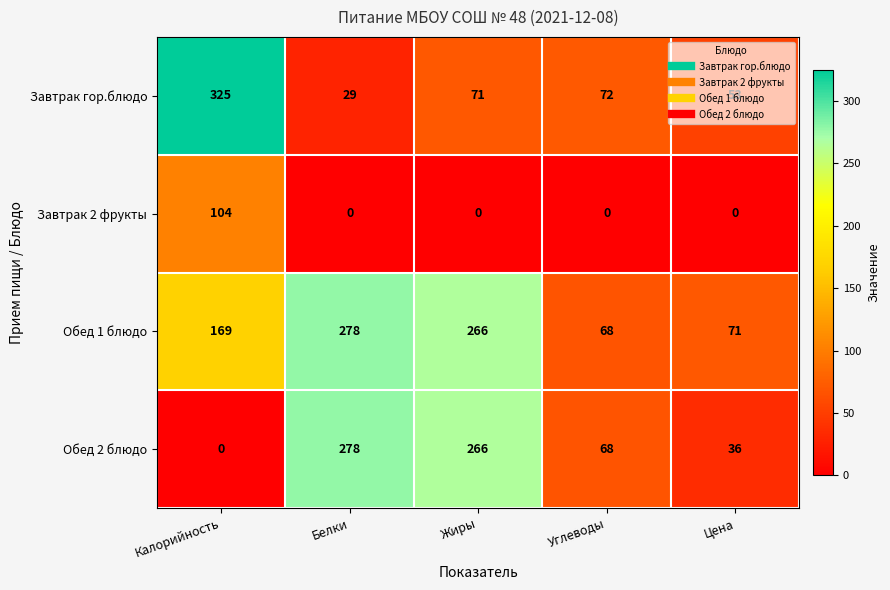

Which series has the largest range (max minus min)?

Завтрак гор.блюдо